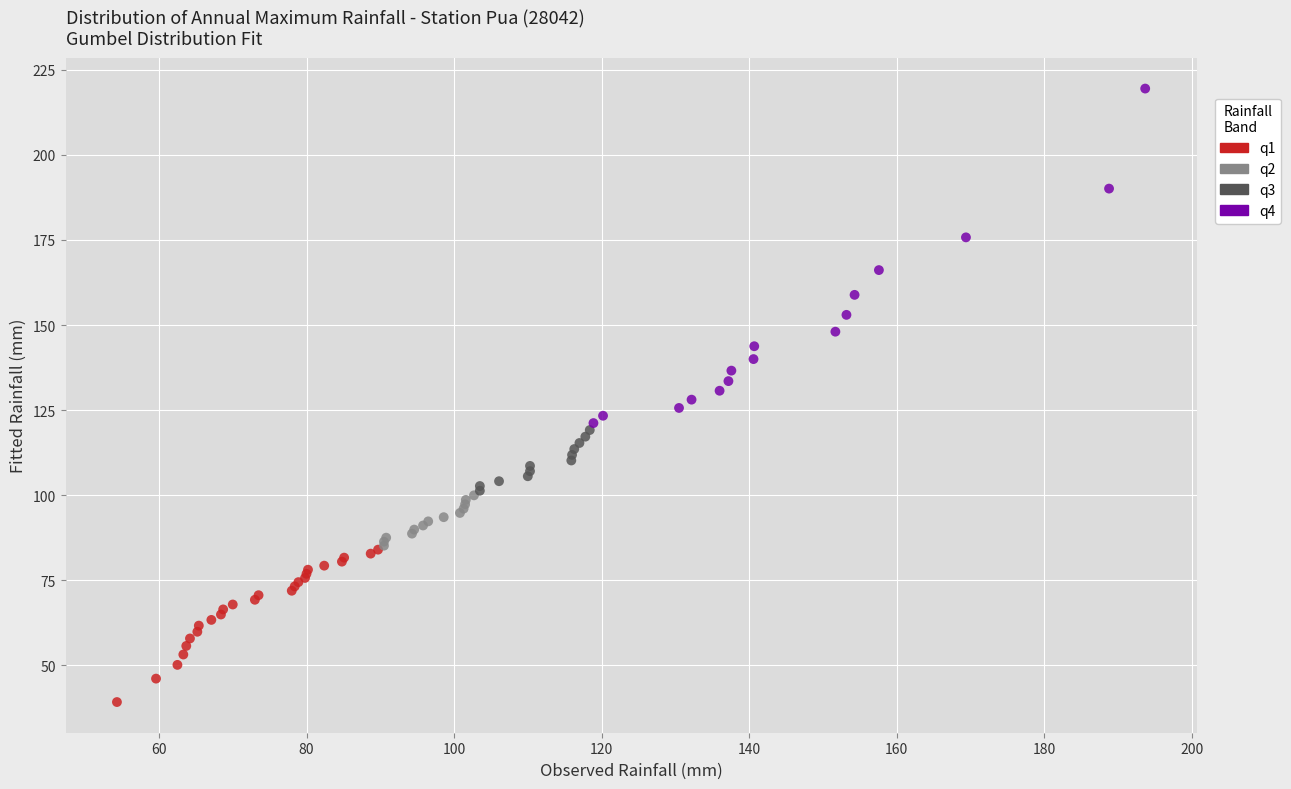

Which series reaches the minimum Y coordinate?

q1